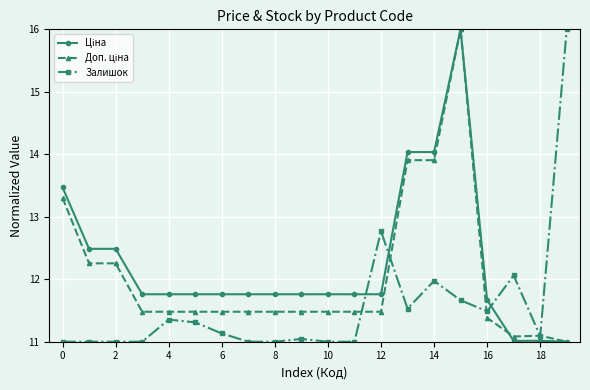

Count the number of categories in the chart.

20